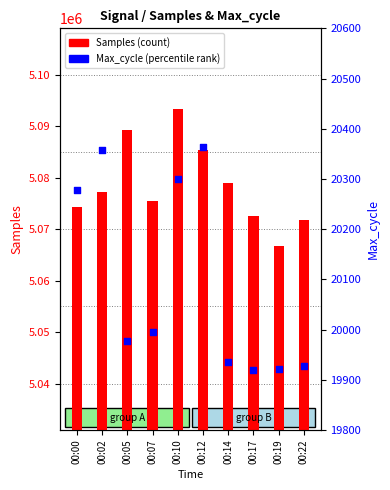

At which category is the sum across all series the highest?

00:10